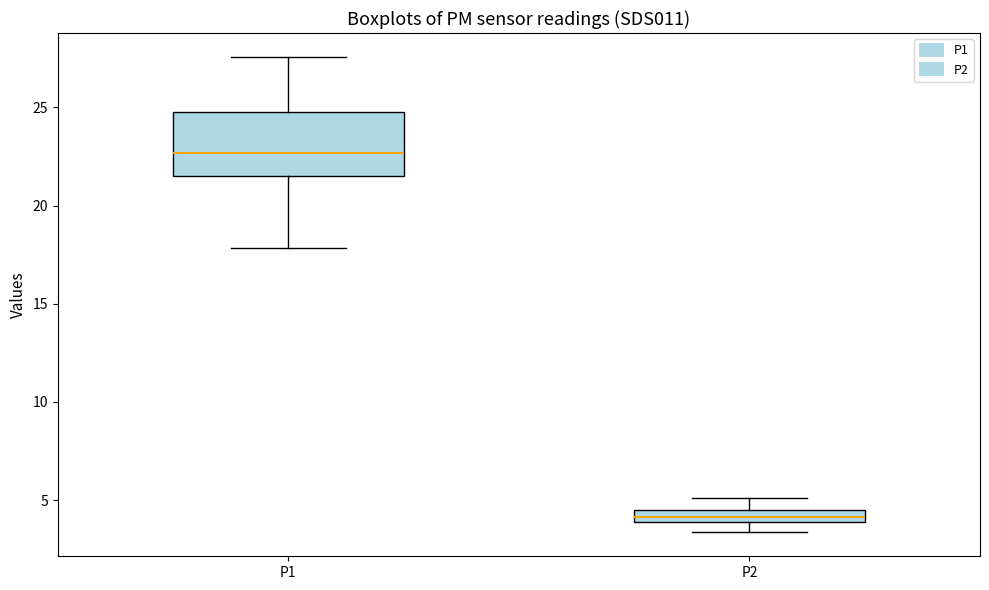

Comparing the boxes themselves (not the whiskers), which one is the tallest?

P1